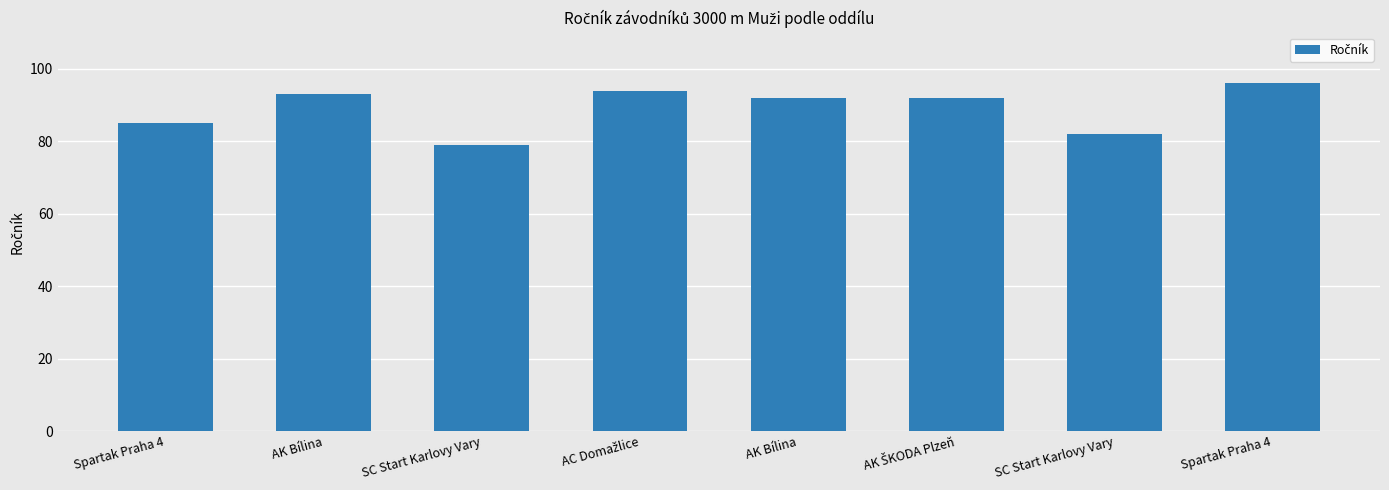

Count the number of categories in the chart.

8